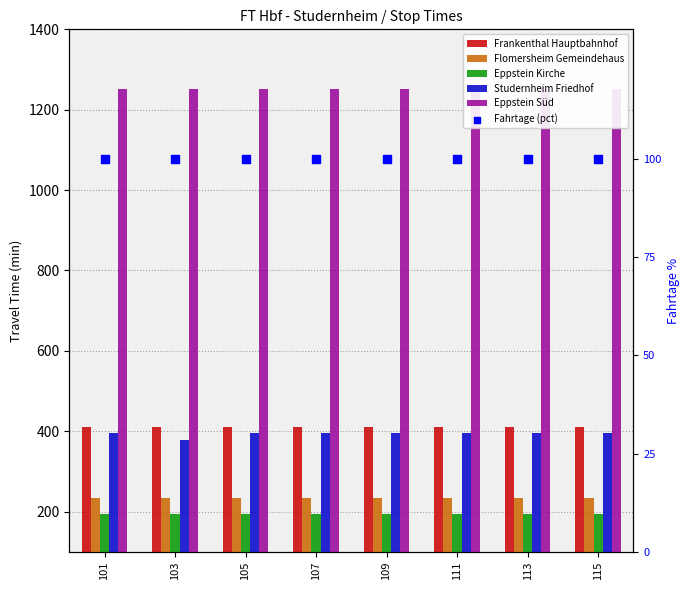

Which series contains the lowest Y value?

Fahrtage (pct)